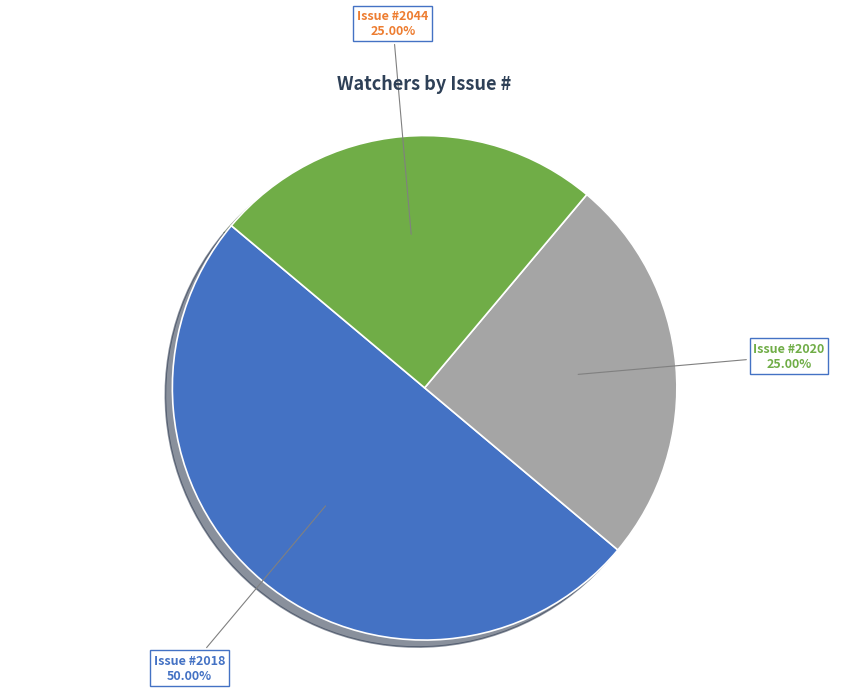

How many segments does this pie chart have?

3